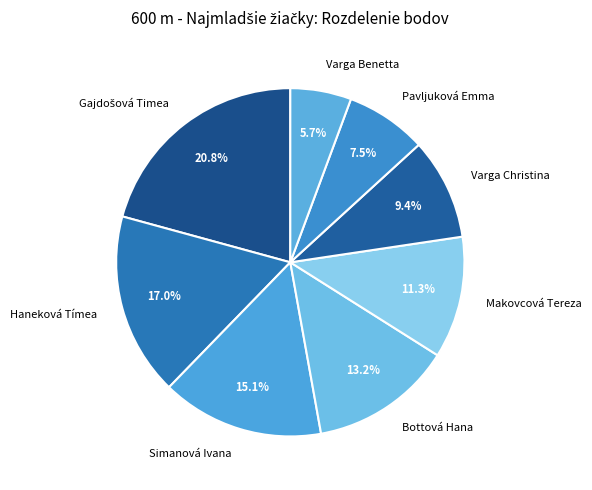

To the nearest percent, what is the average slice percentage?

12%